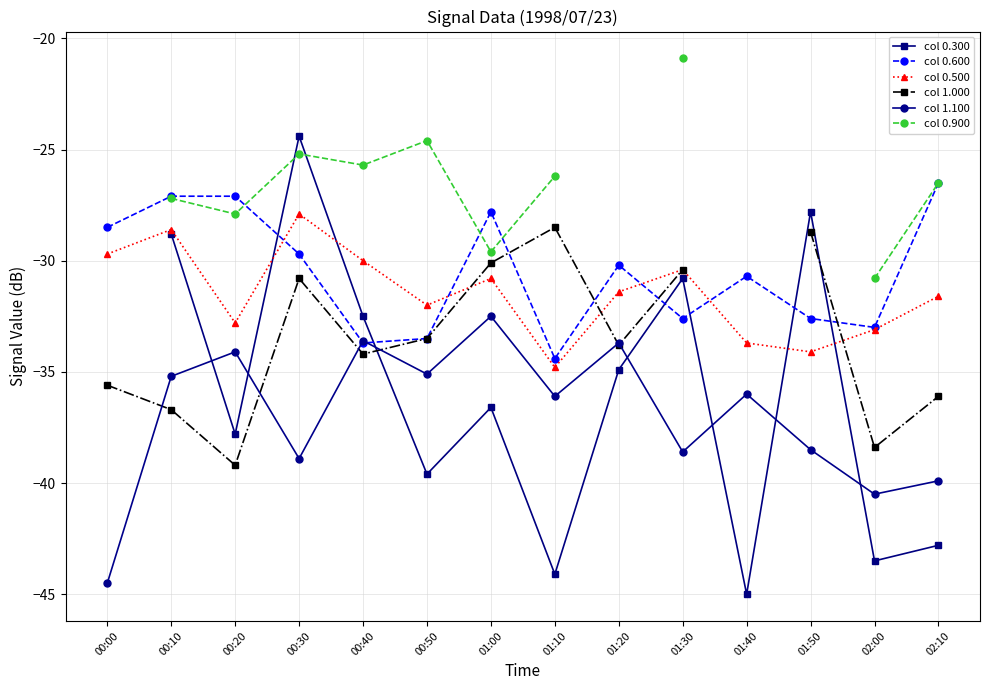

The col 0.900 series shows -30.8 at 02:00. True or false?

True